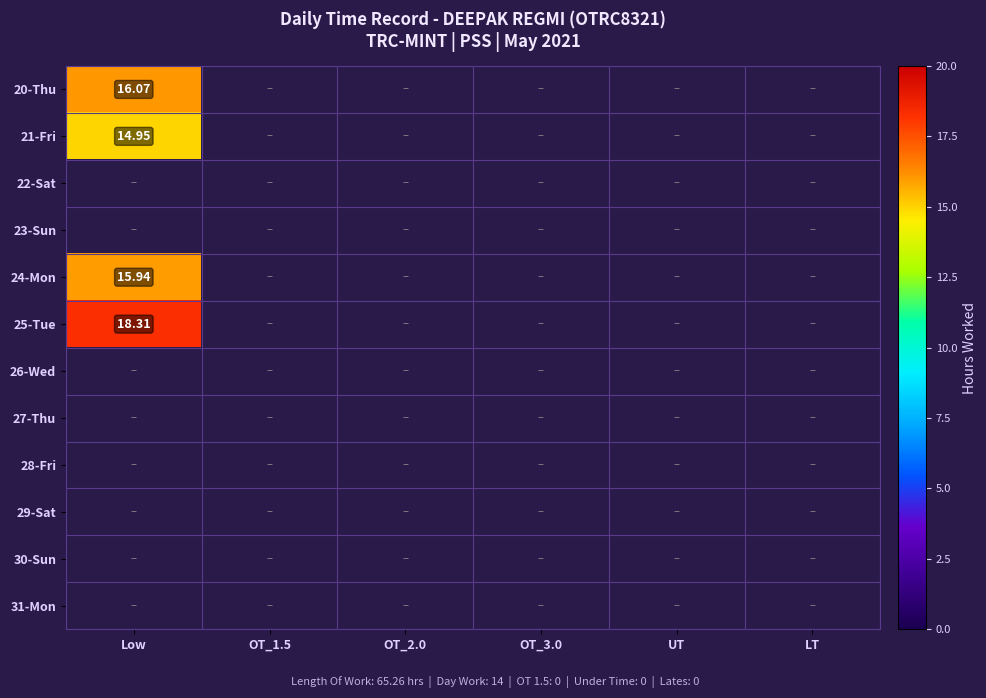

Count the number of categories in the chart.

6